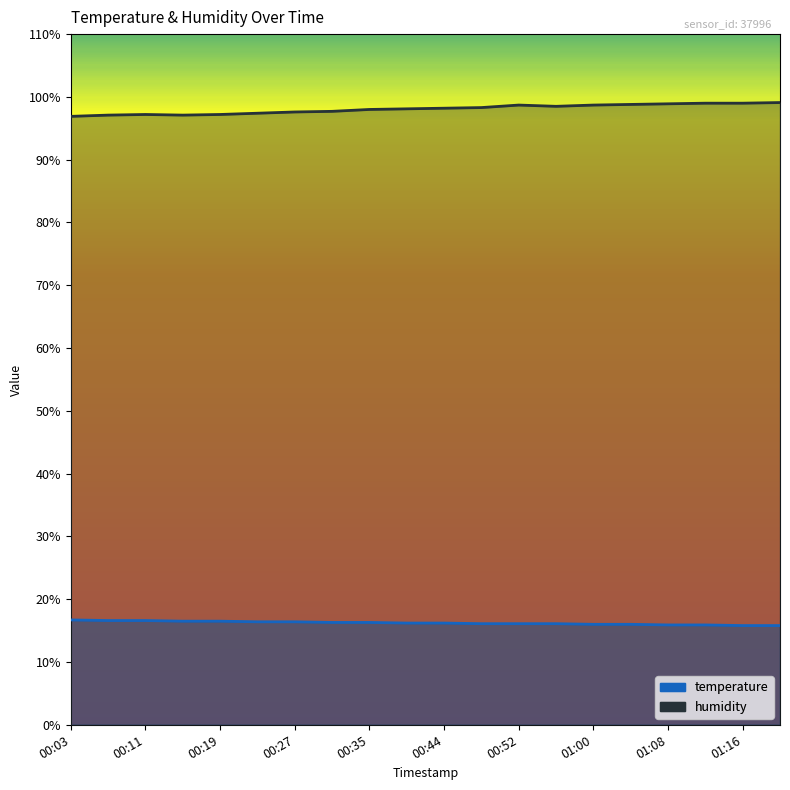

The value of humidity at 00:56 is 26.8. True or false?

False